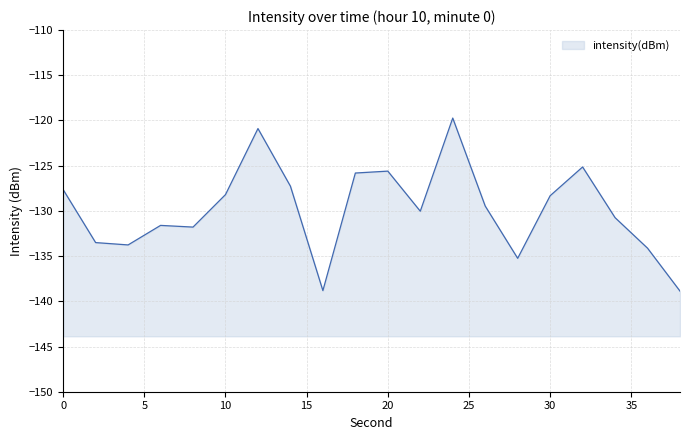

Between 14 and 24, which is larger?

24